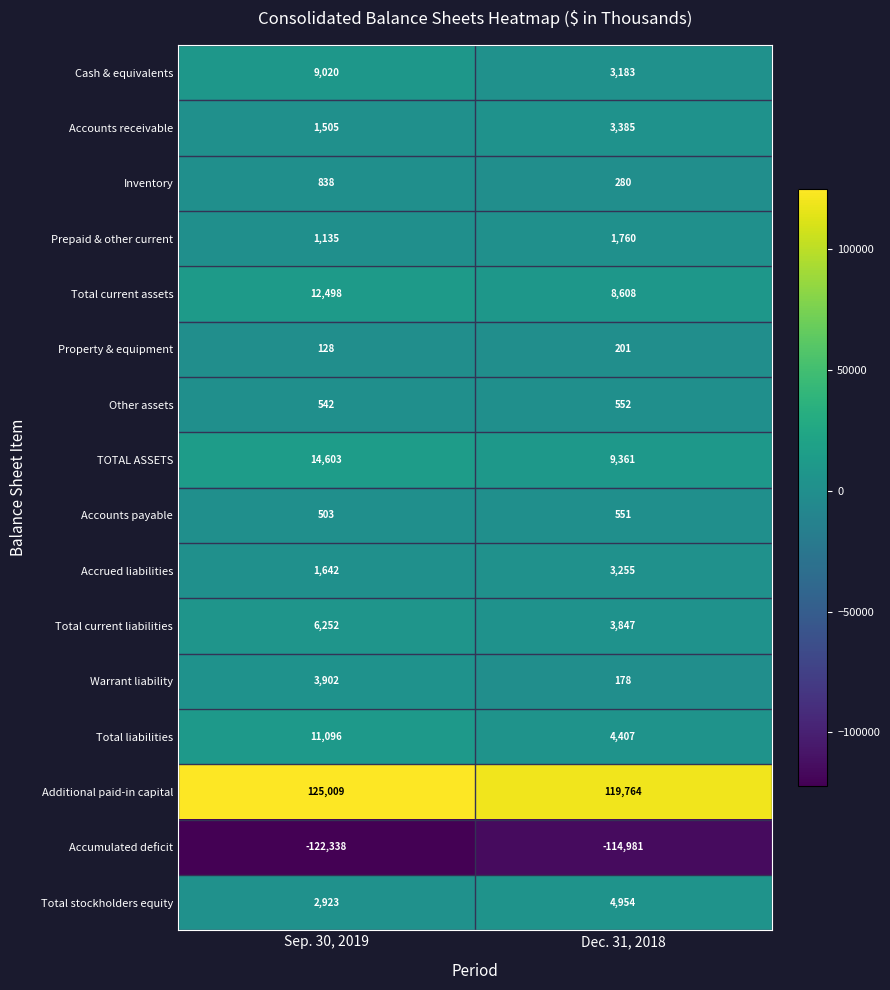

How many series are shown in this chart?

16